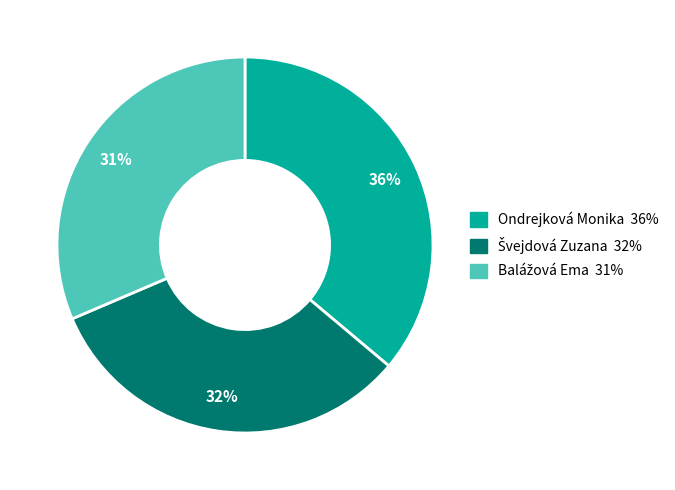

What percentage is the Ondrejková Monika slice, to the nearest percent?

36%